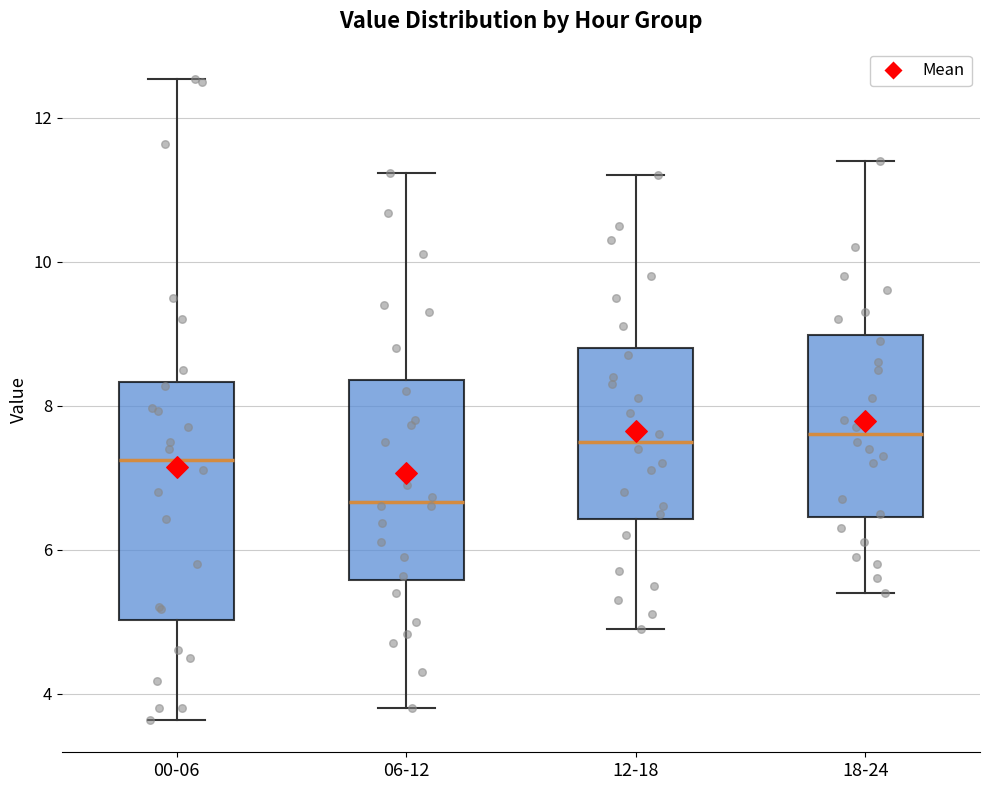

Reading left to right, read every box against the y-axis: the position of its median line, the range the box covers, and the ends of its whiskers. The values are not printed on the chart, so give them approximately, as read against the axis.

00-06: median 7.2, box 5.0 to 8.4, whiskers 3.6 to 12.6
06-12: median 6.6, box 5.6 to 8.4, whiskers 3.8 to 11.2
12-18: median 7.6, box 6.4 to 8.8, whiskers 5.0 to 11.2
18-24: median 7.6, box 6.4 to 9.0, whiskers 5.4 to 11.4